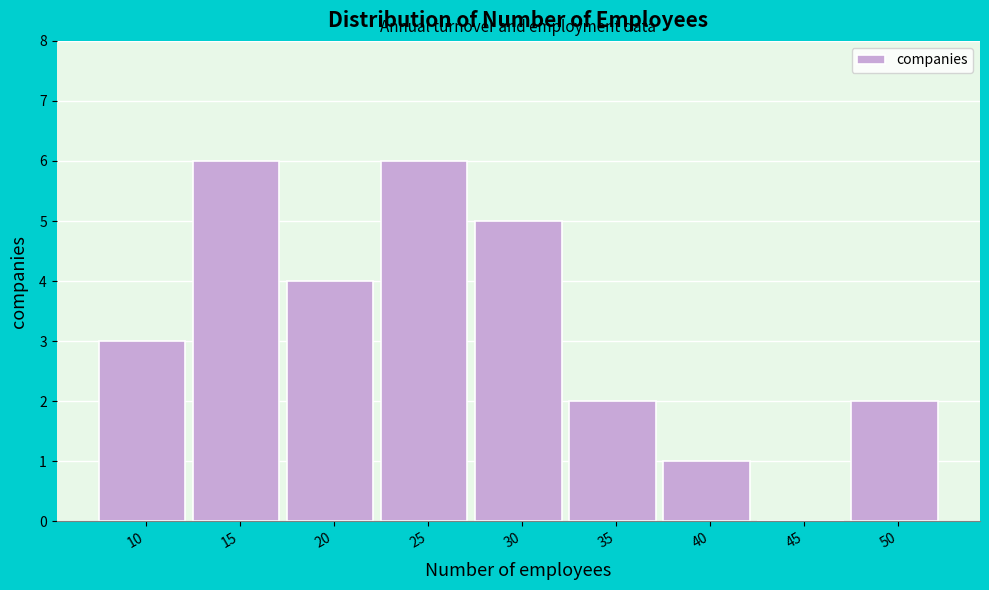

Reading left to right, transcribe all the data shown in this chart.

10=3	15=6	20=4	25=6	30=5	35=2	40=1	45=0	50=2